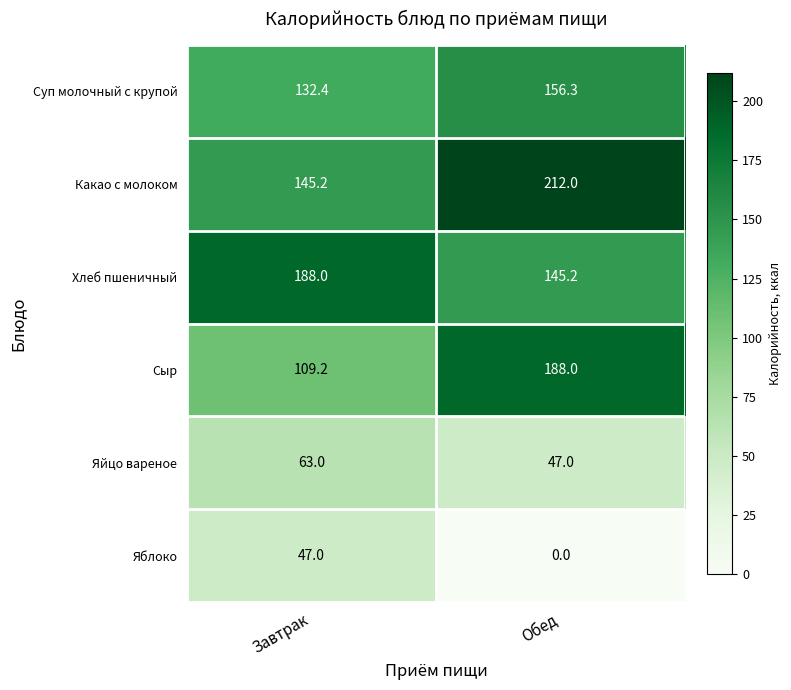

What is the approximate value of Яблоко at Завтрак?

47.0